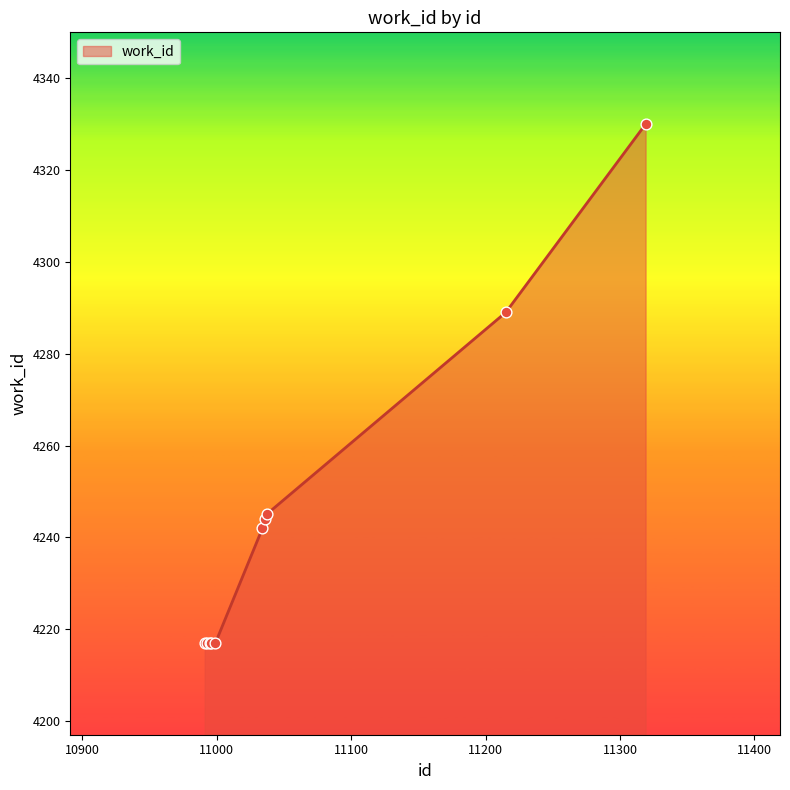

What is the maximum value shown in the chart?

4330